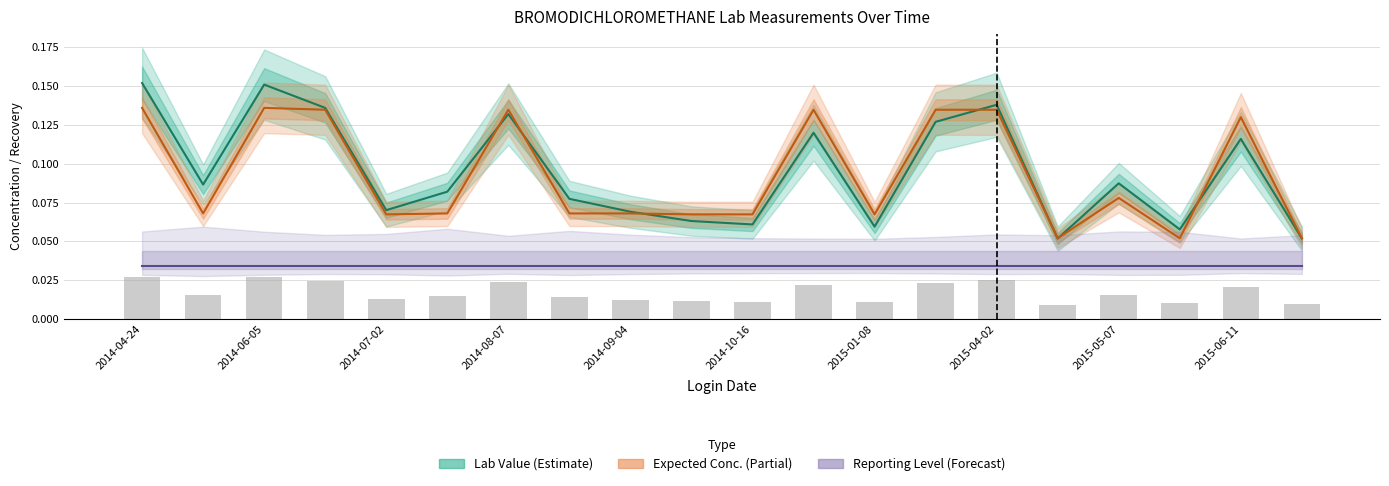

At 2015-06-11, list the series in order from largest to smallest.

Expected Conc. (Partial), Lab Value (Estimate), Reporting Level (Forecast)